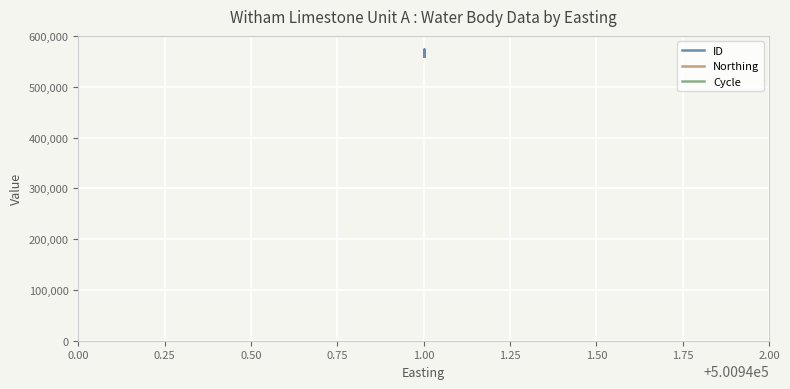

Which series has the largest total across all categories?

ID